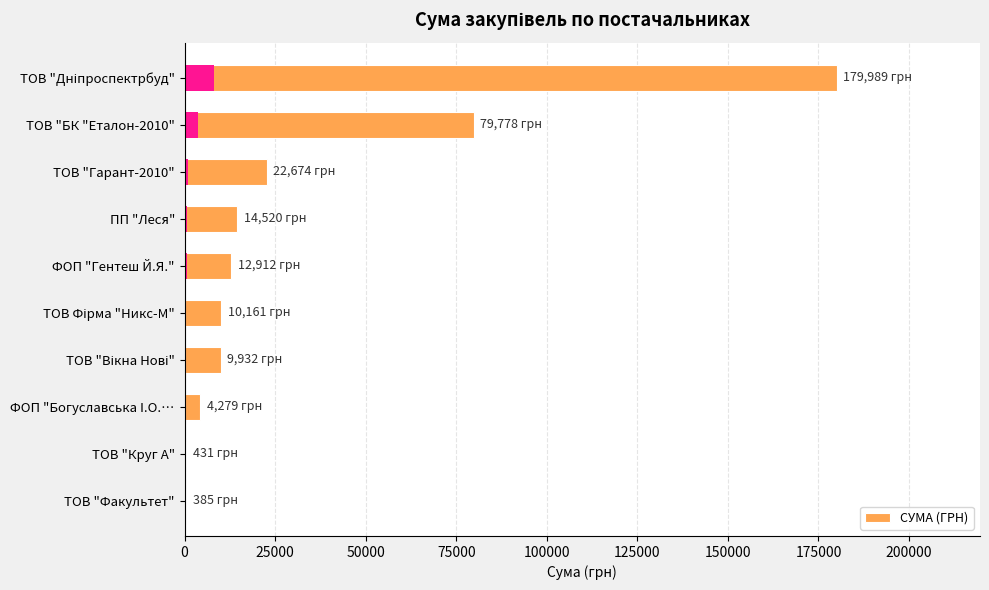

How many bars are there in total?

10